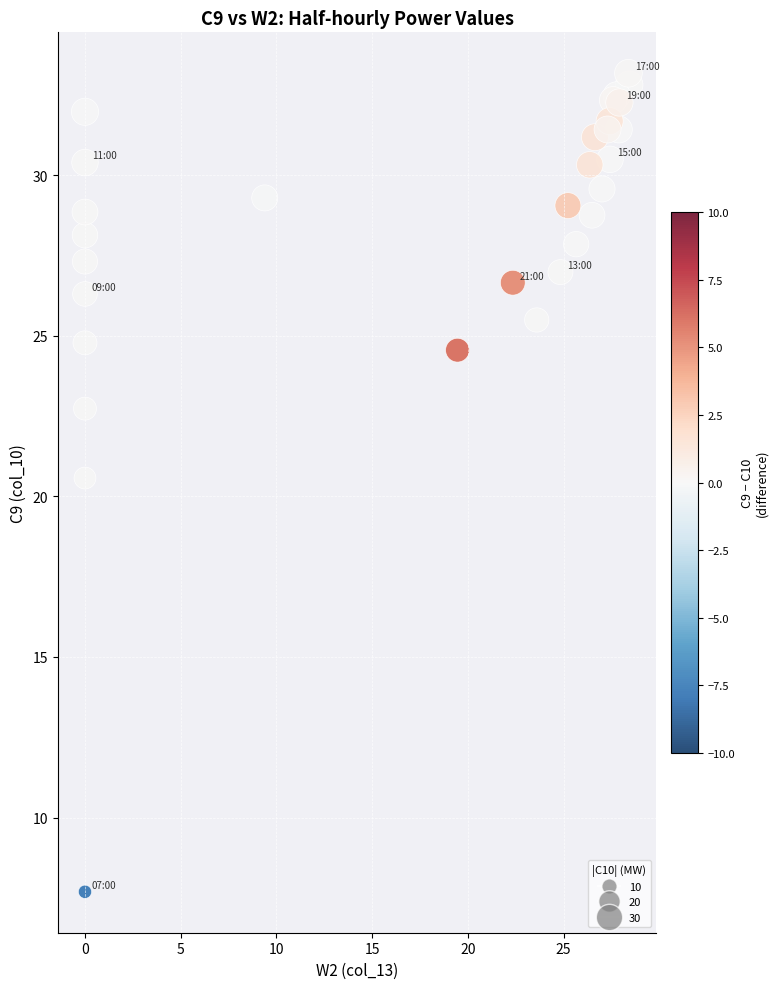

What Y value in the scatter plot is closest to 20?

20.6